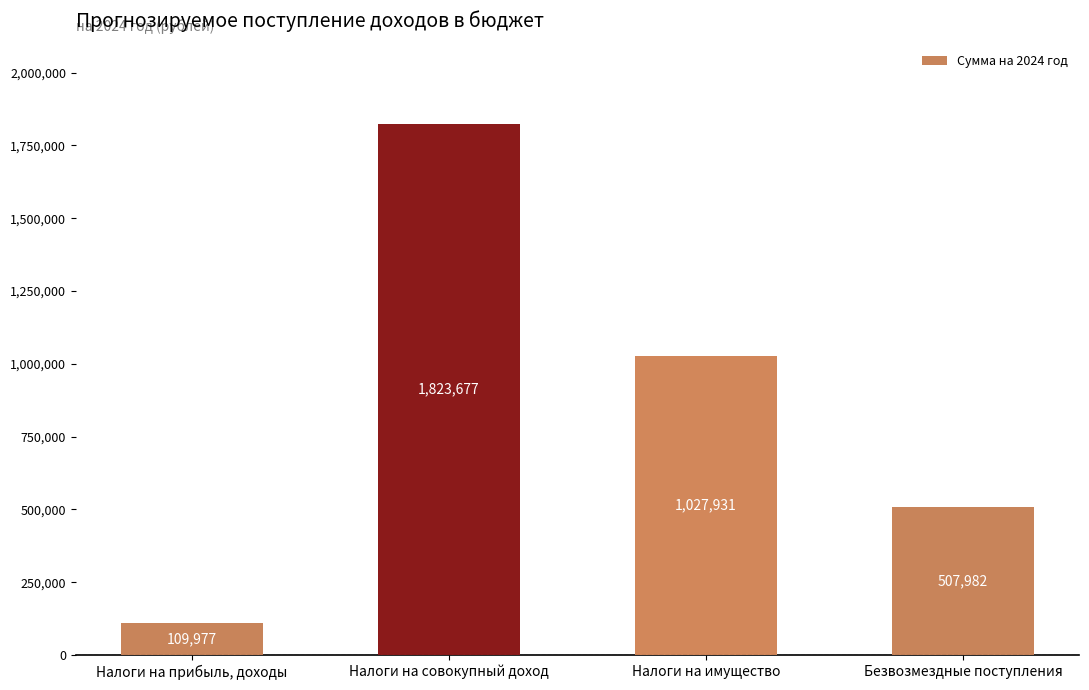

Reading left to right, transcribe all the data shown in this chart.

109977	1823677	1027931	507982